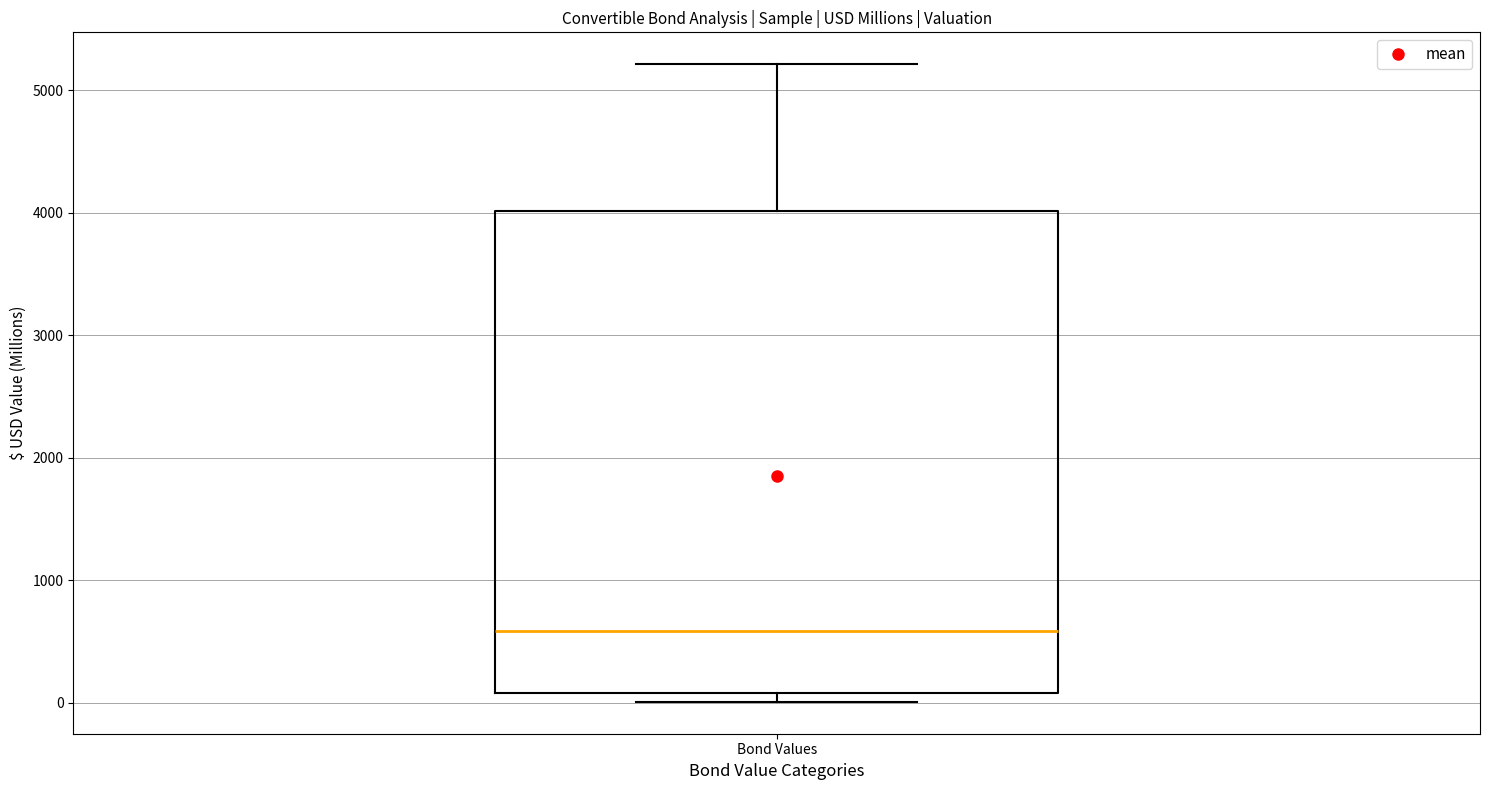

Where is the lower edge of the box for Bond Values on the y-axis? The values are not printed on the chart, so give them approximately, as read against the axis.

100